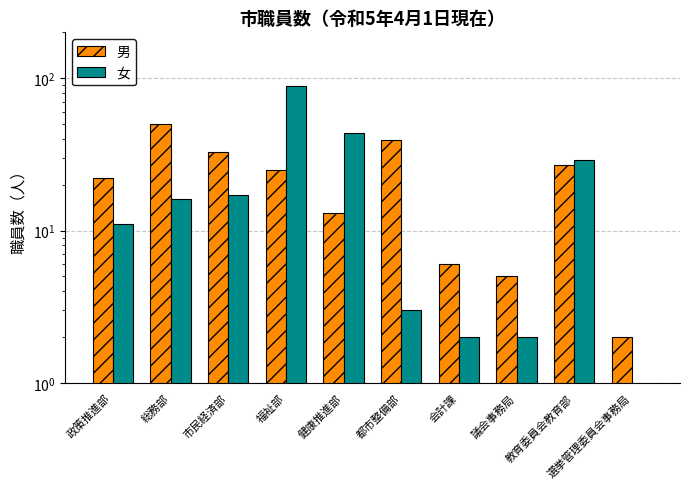

What is the highest value of the 女 series?

89